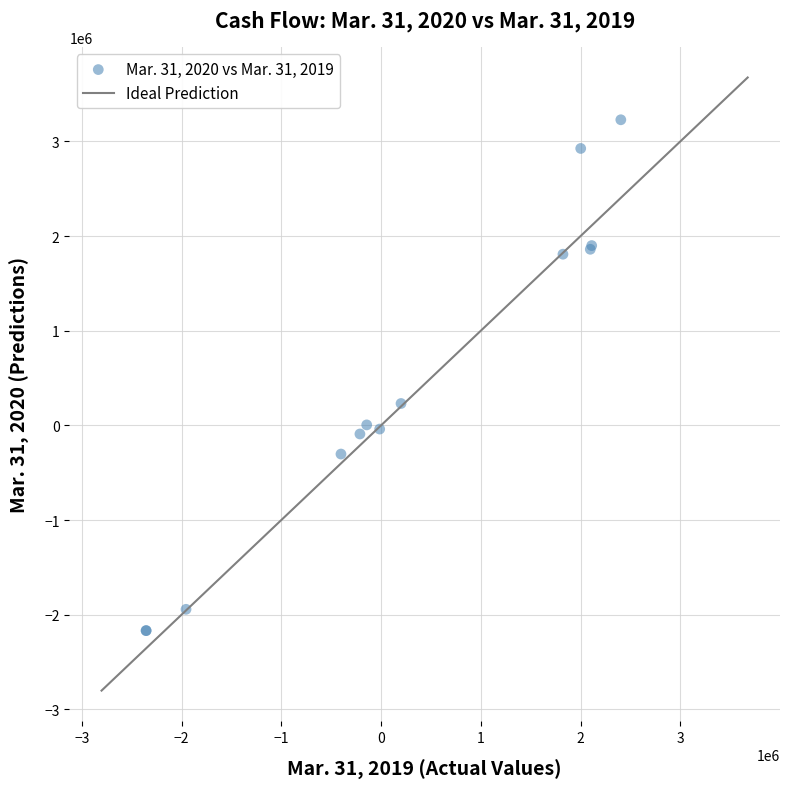

What Y value in the scatter plot is closest to 530000?

231000